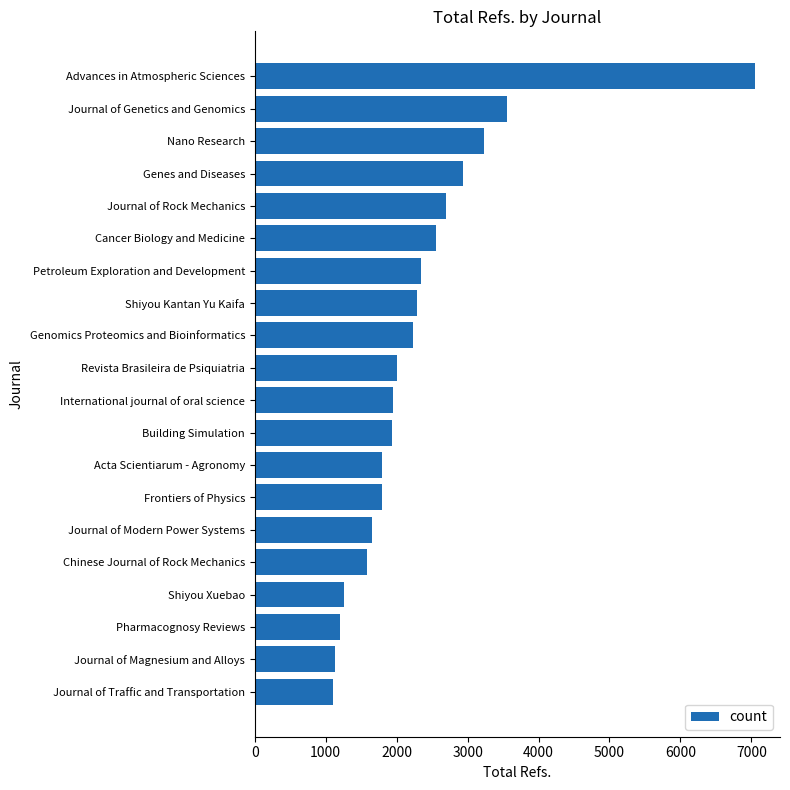

What is the value of the 10th bar from the top?

2008